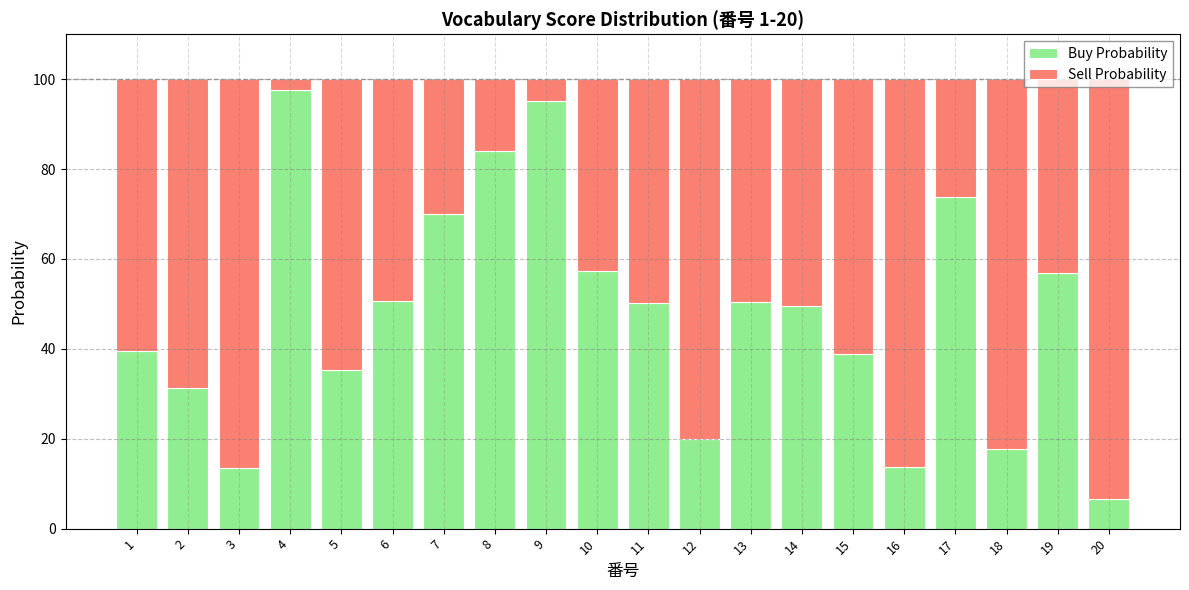

The value of Buy Probability at 14 is 49.5. True or false?

True